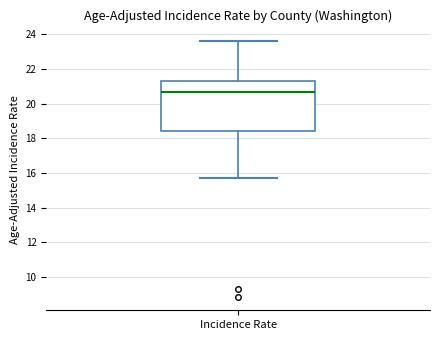

Read this box plot against the y-axis: the position of the median line, the range covered by the box, and the ends of both whiskers. The values are not printed on the chart, so give them approximately, as read against the axis.

median 20.8, box 18.4 to 21.4, whiskers 15.8 to 23.6